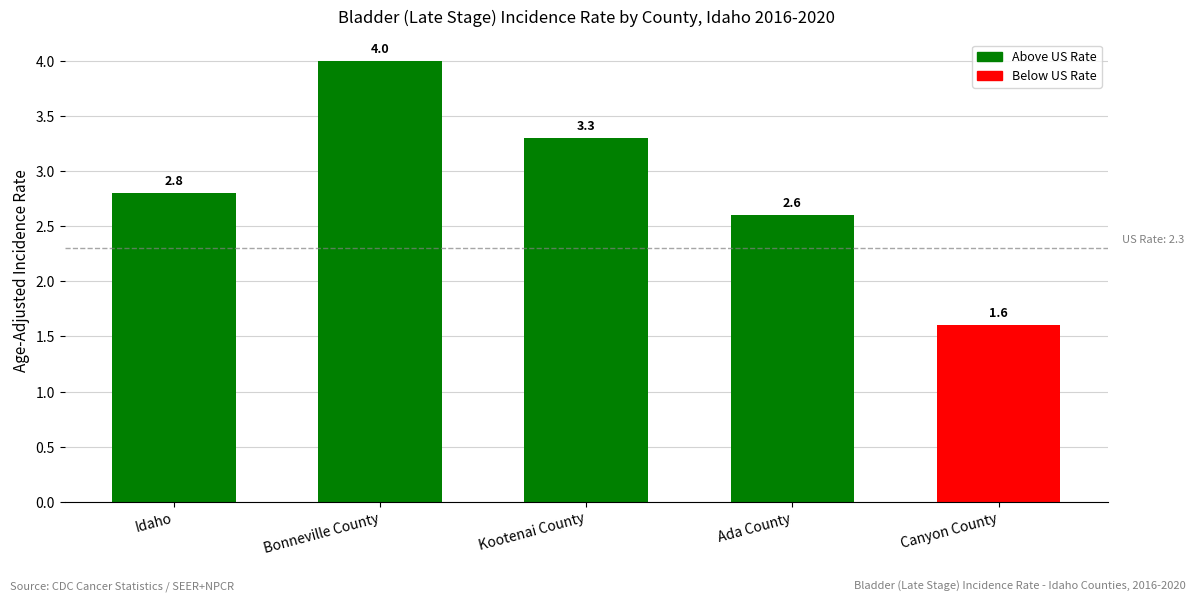

List the labels in order of value, smallest first.

Canyon County, Ada County, Idaho, Kootenai County, Bonneville County